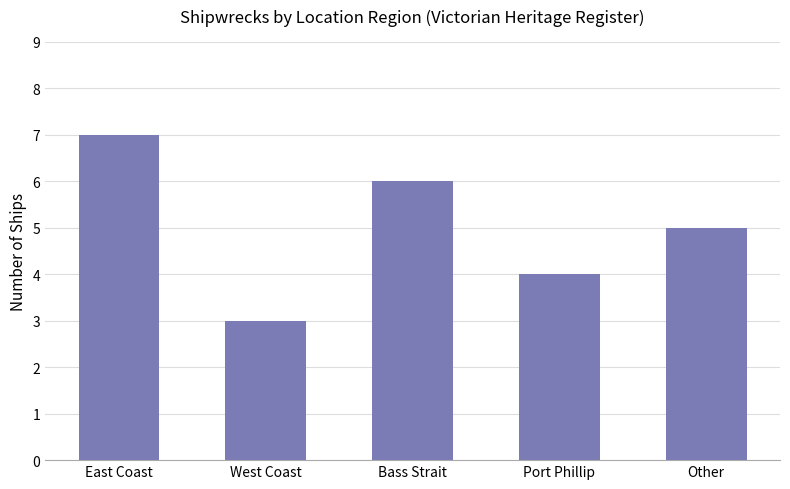

How many values are between 4 and 6?

3